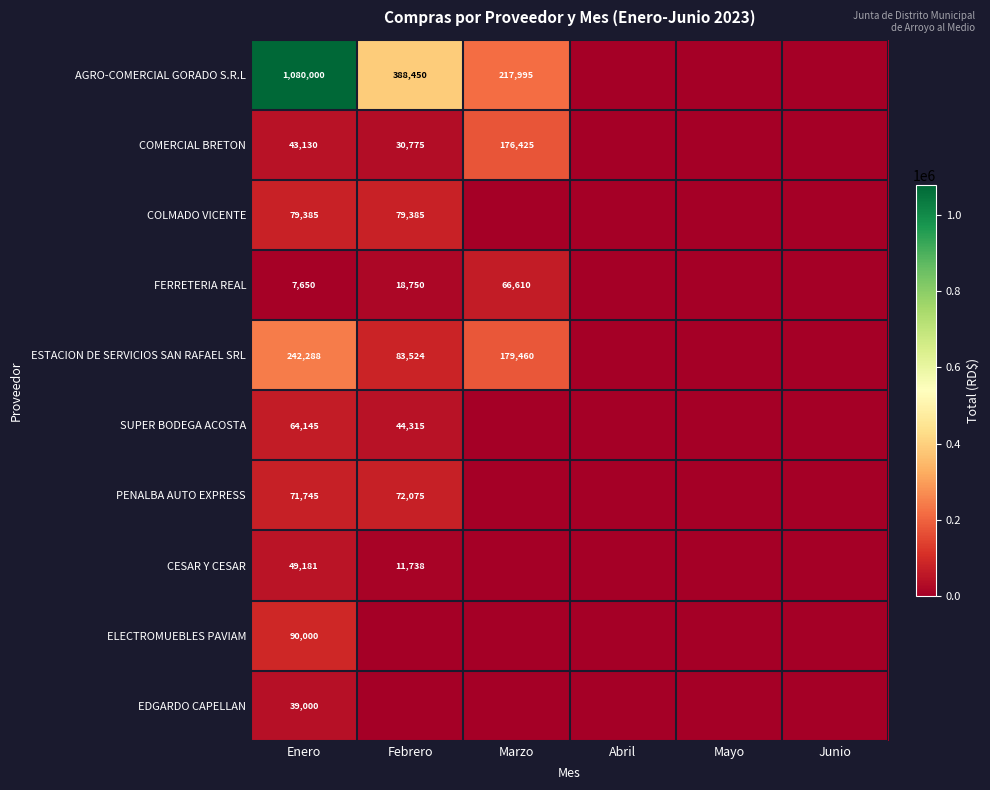

Is it true that ESTACION DE SERVICIOS SAN RAFAEL SRL equals 83524 at Febrero?

True